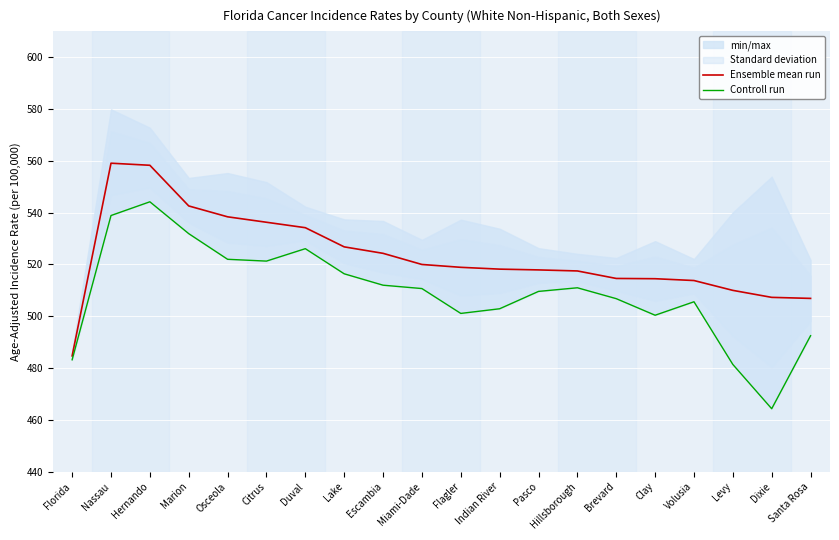

What is the label of the 15th point from the right?

Citrus